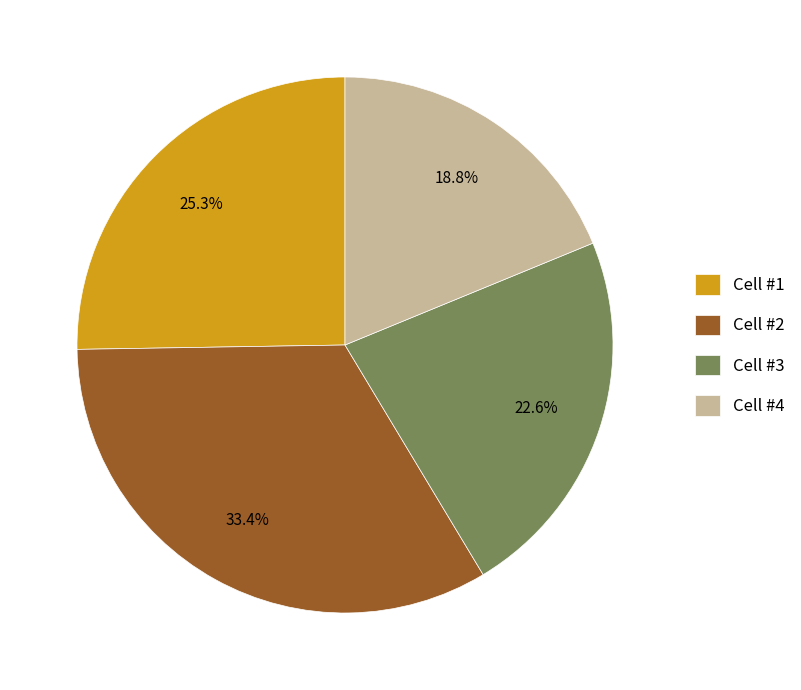

Does any single category account for the majority?

No